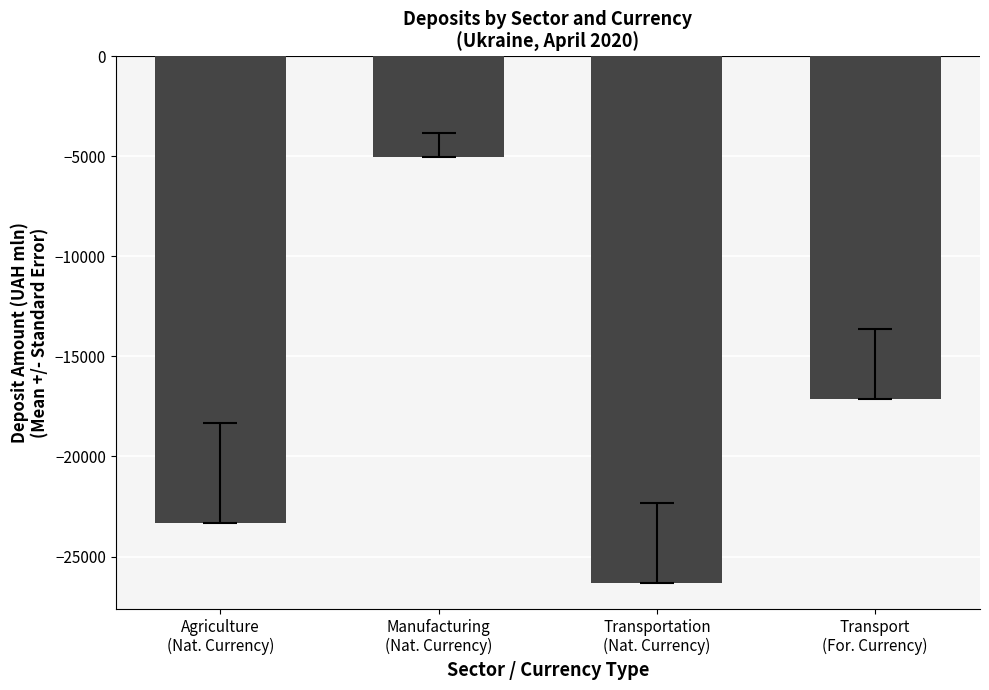

Count the number of categories in the chart.

4